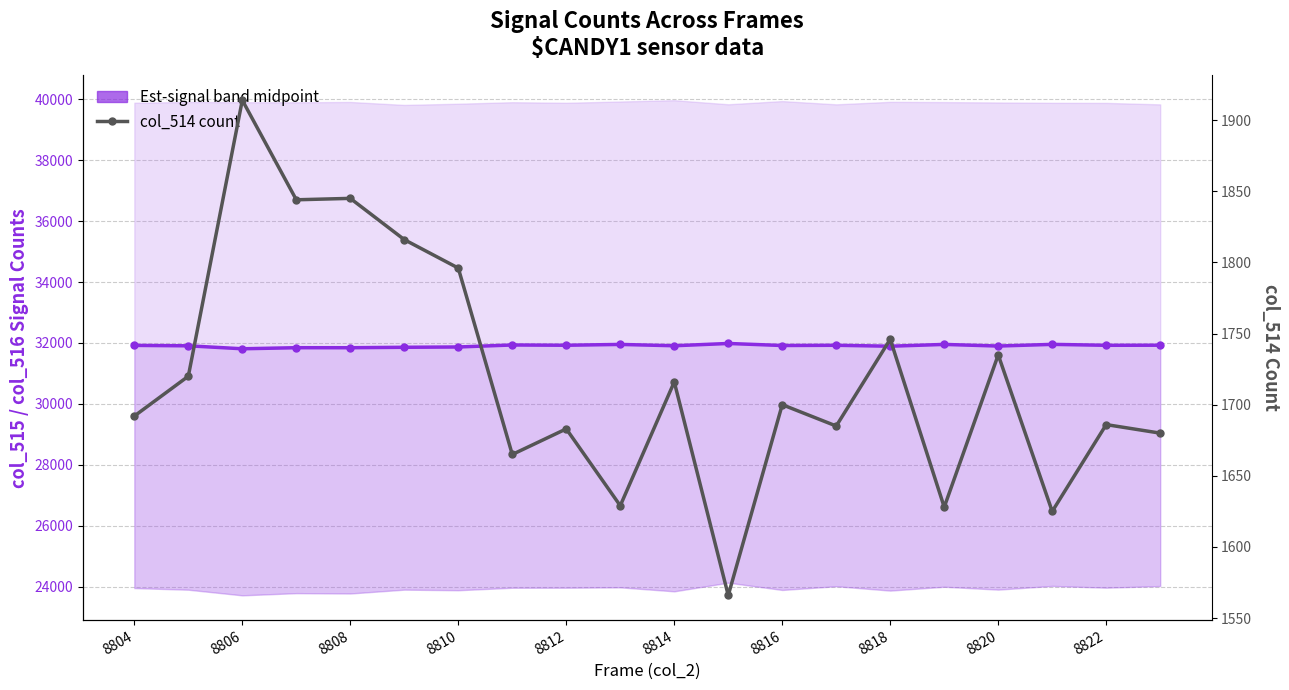

True or false: col_514 count has a value of 453.5 at 8812.

False